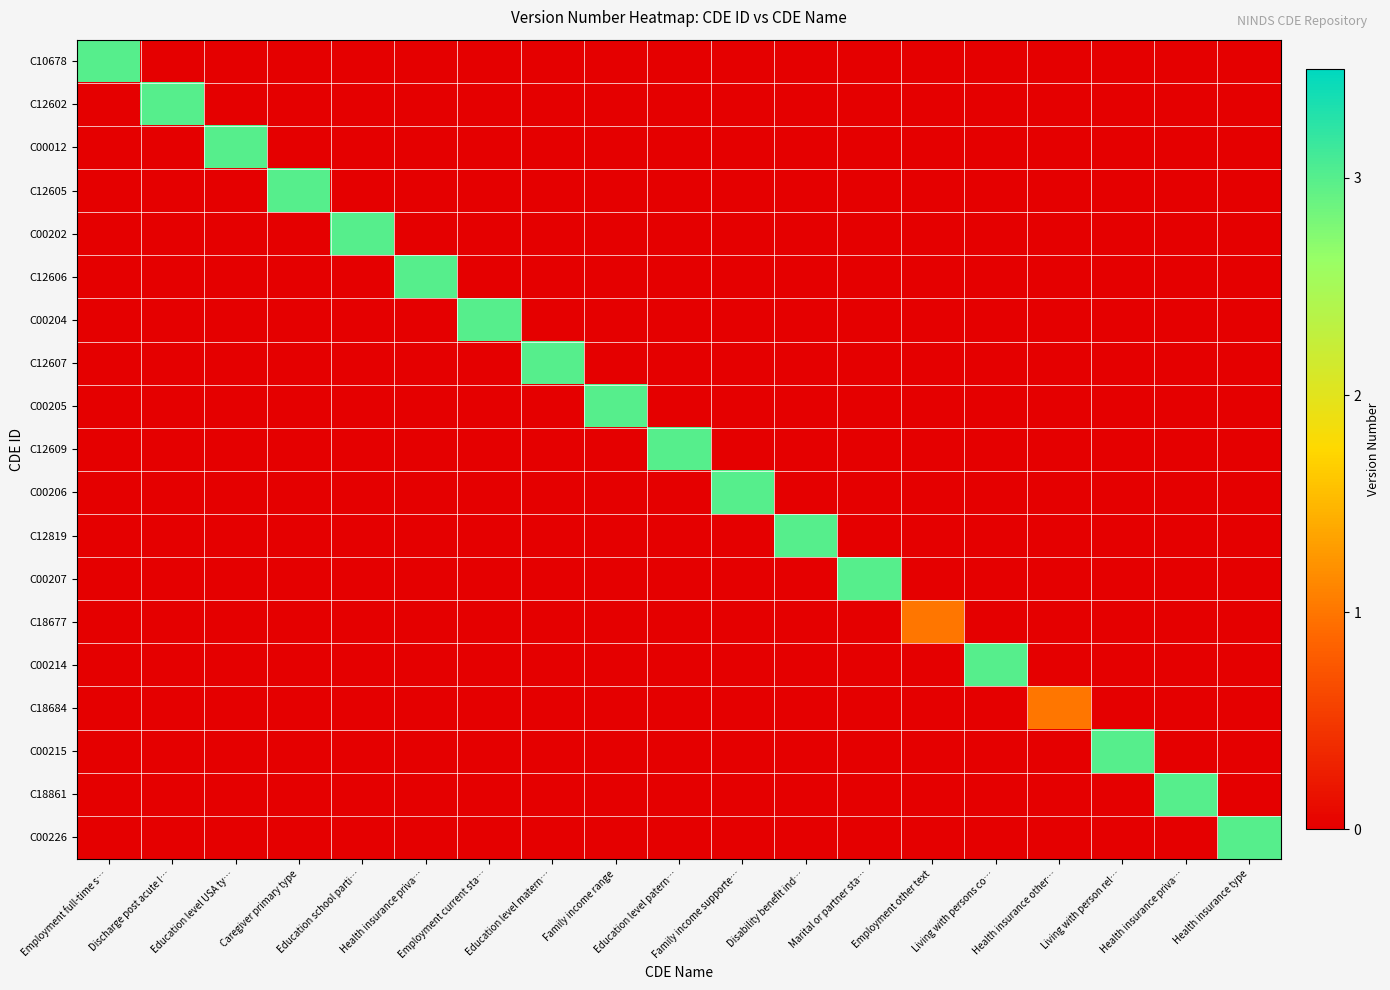

Which has a higher value, Disability benefit ind… or Living with person rel…?

Disability benefit ind…